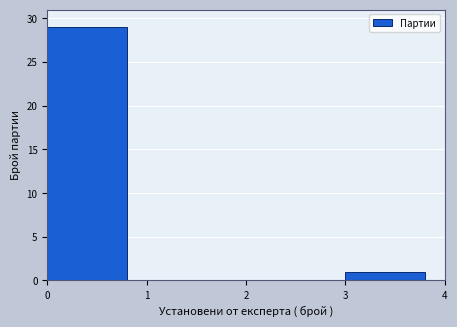

Reading left to right, transcribe this chart: for each bar, give the range it covers on the x-axis and its height. The values are not printed on the chart, so give them approximately, as read against the axis.

0 to 1: 29
1 to 2: 0
2 to 3: 0
3 to 4: 1